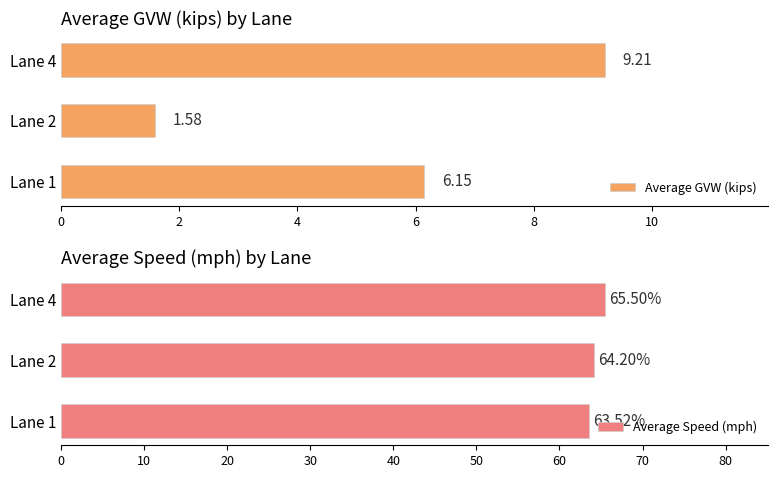

At which label is Average Speed (mph) closest to 64?

Lane 2